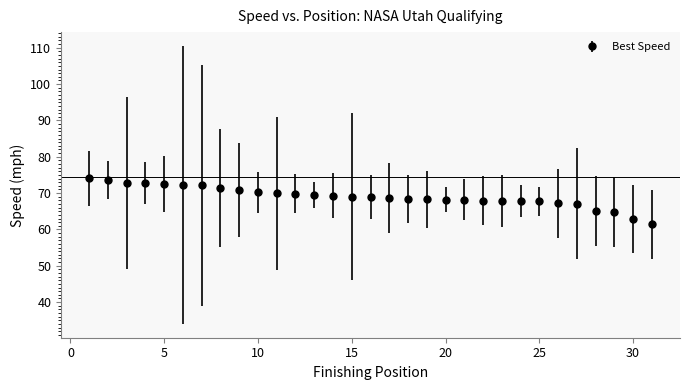

What is the maximum value shown in the chart?

74.0